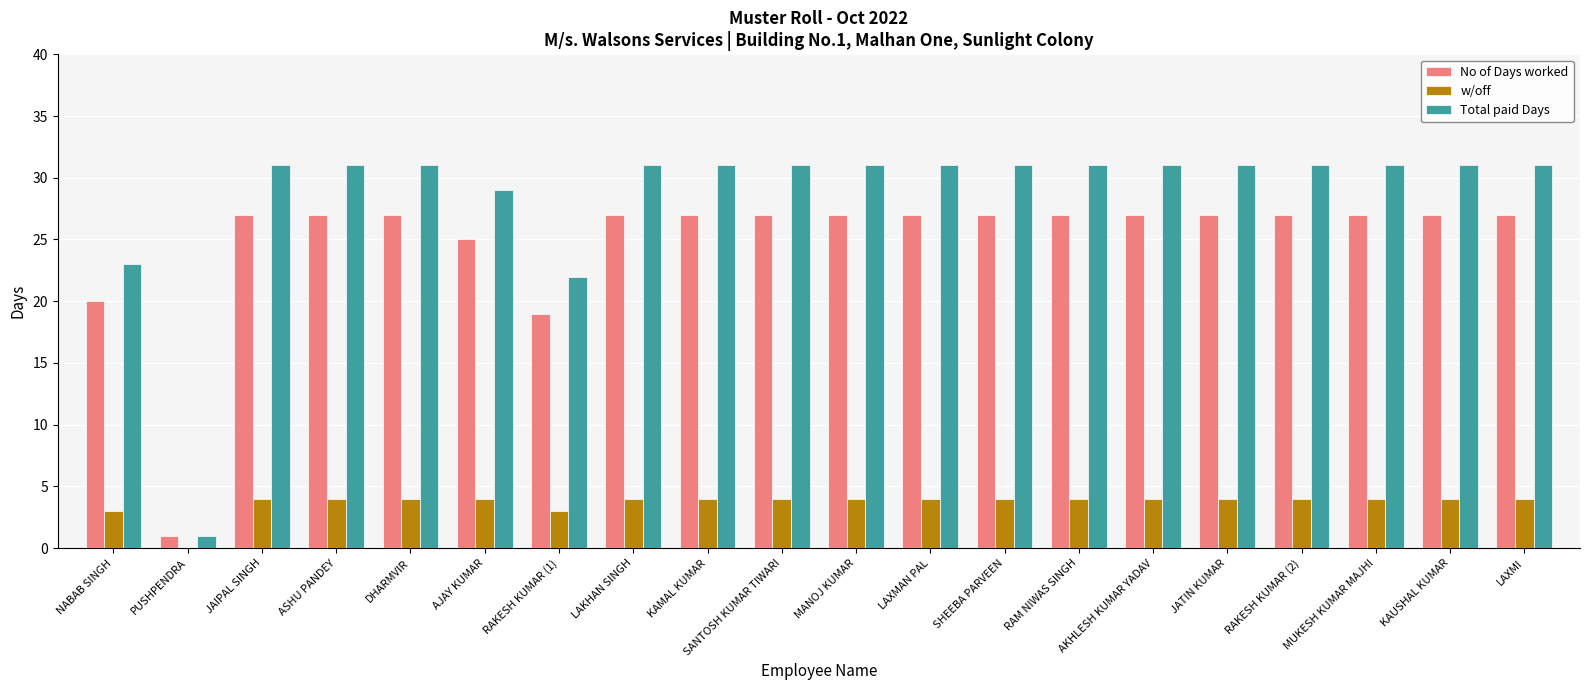

What is the sum of all No of Days worked values?

497